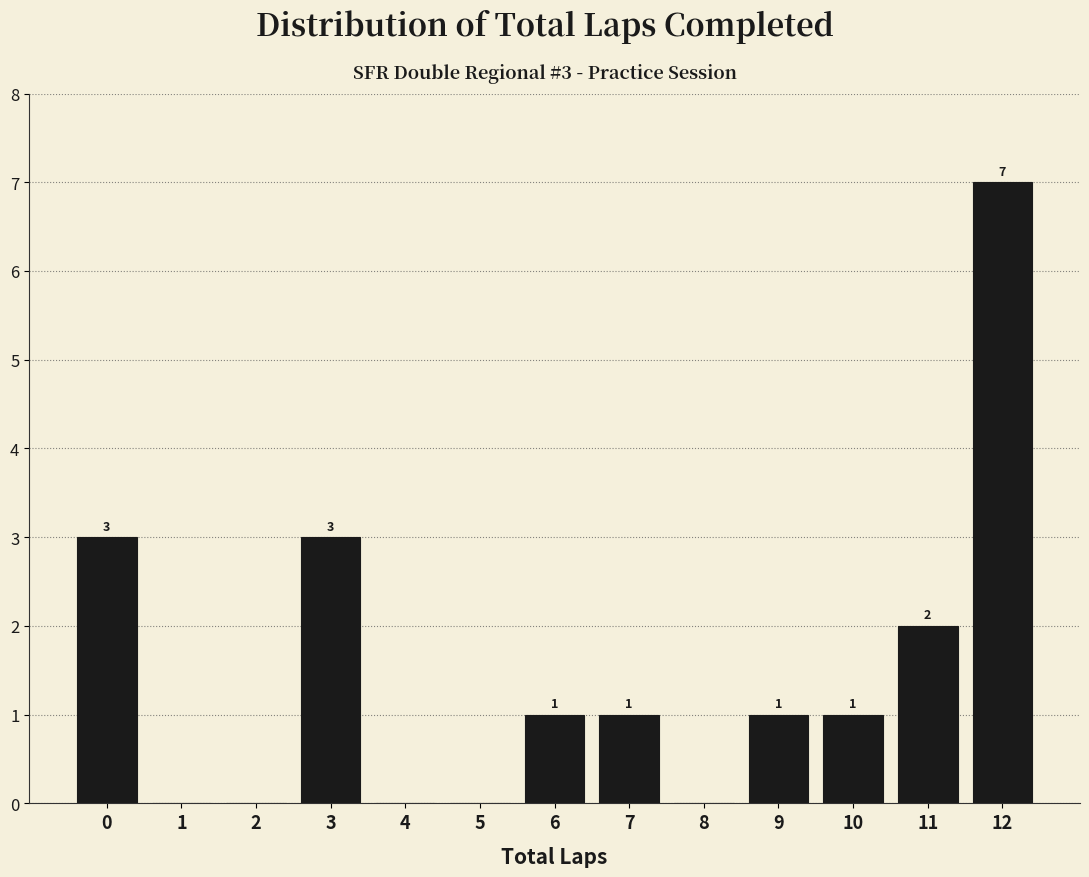

Reading right to left, transcribe all the data shown in this chart.

12=7	11=2	10=1	9=1	8=0	7=1	6=1	5=0	4=0	3=3	2=0	1=0	0=3